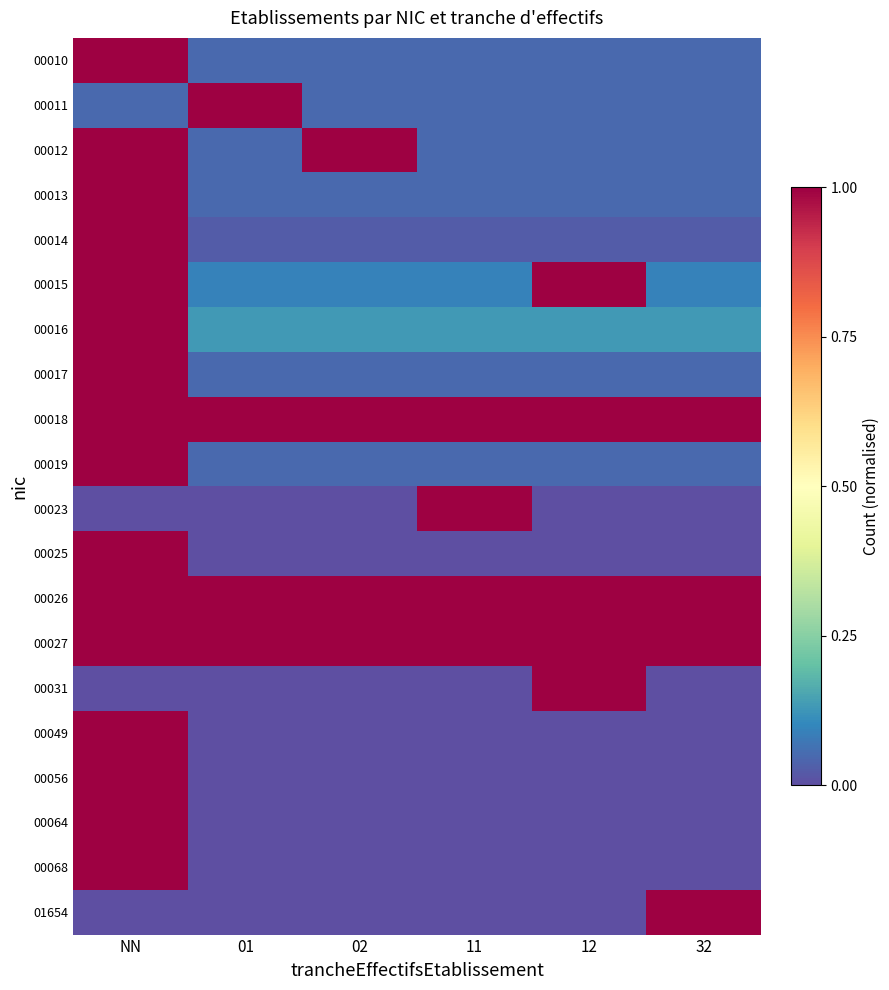

At how many categories does at least one series exceed 0?

6